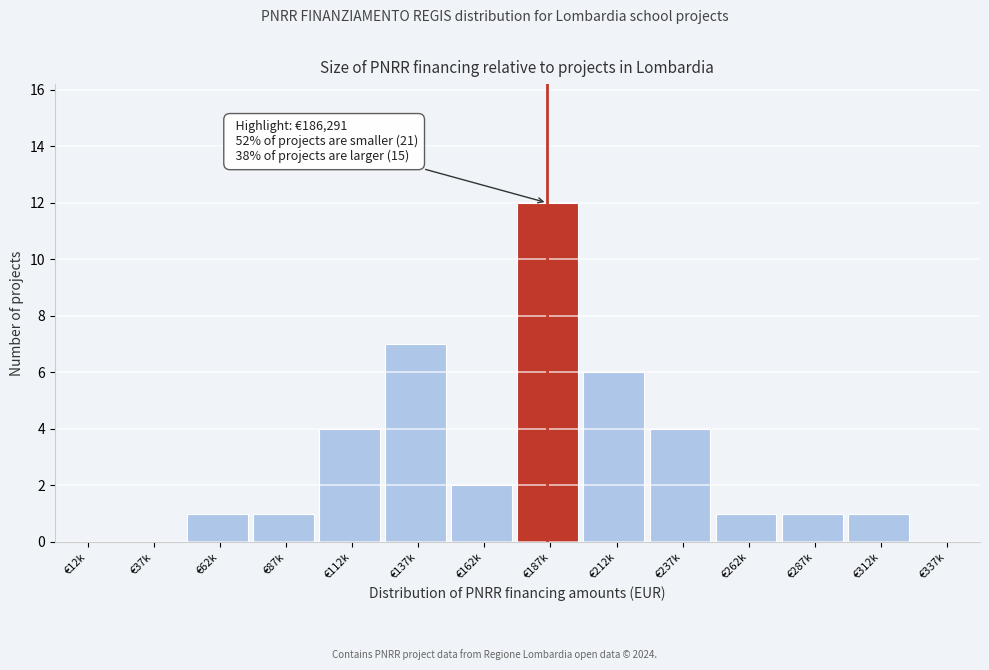

Reading right to left, list all the values displayed in this chart.

€337k=0	€312k=1	€287k=1	€262k=1	€237k=4	€212k=6	€187k=12	€162k=2	€137k=7	€112k=4	€87k=1	€62k=1	€37k=0	€12k=0